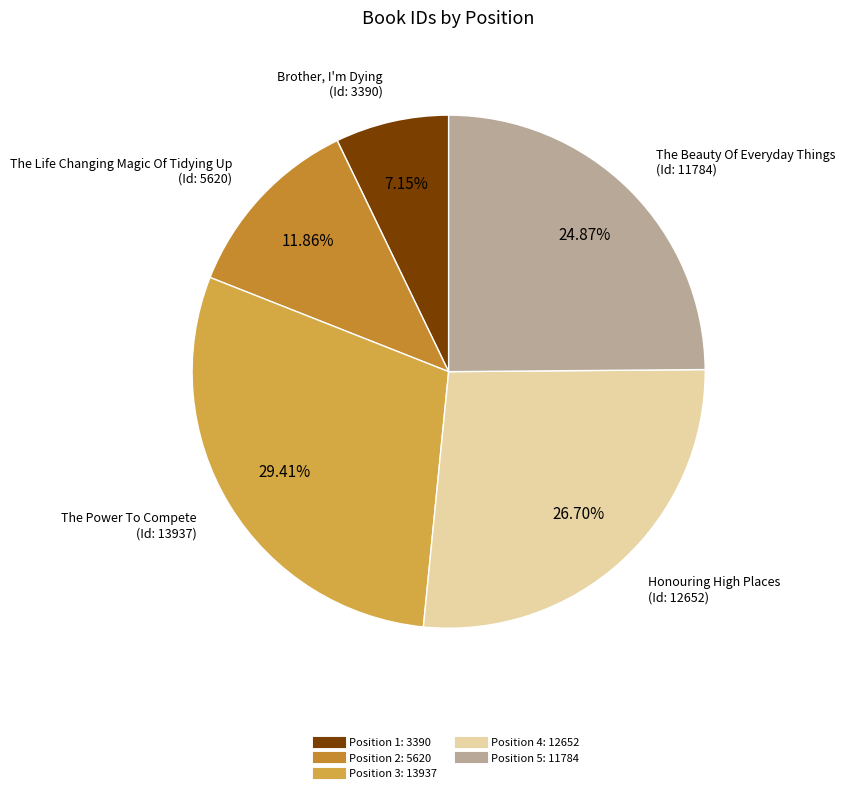

How many slices are in this pie chart?

5